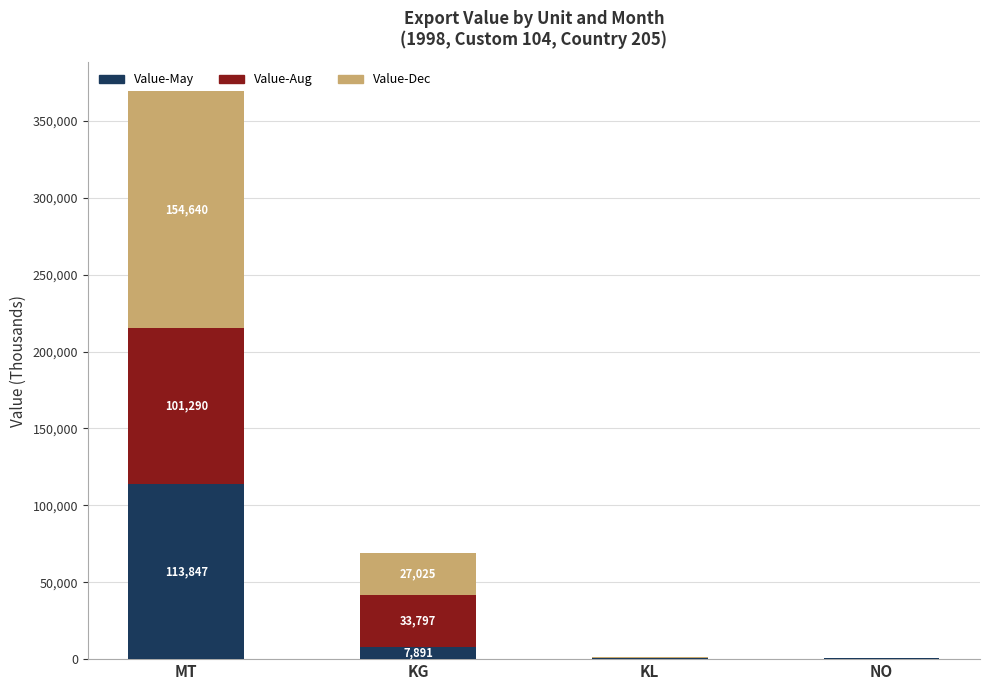

Are the bars grouped side by side (vs. stacked)?

No